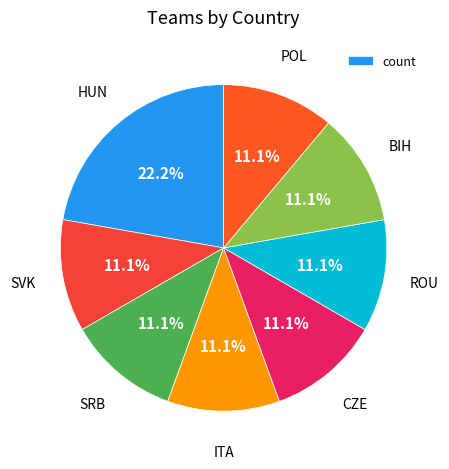

To the nearest percent, what is the difference between the largest and smallest slice percentages?

11%